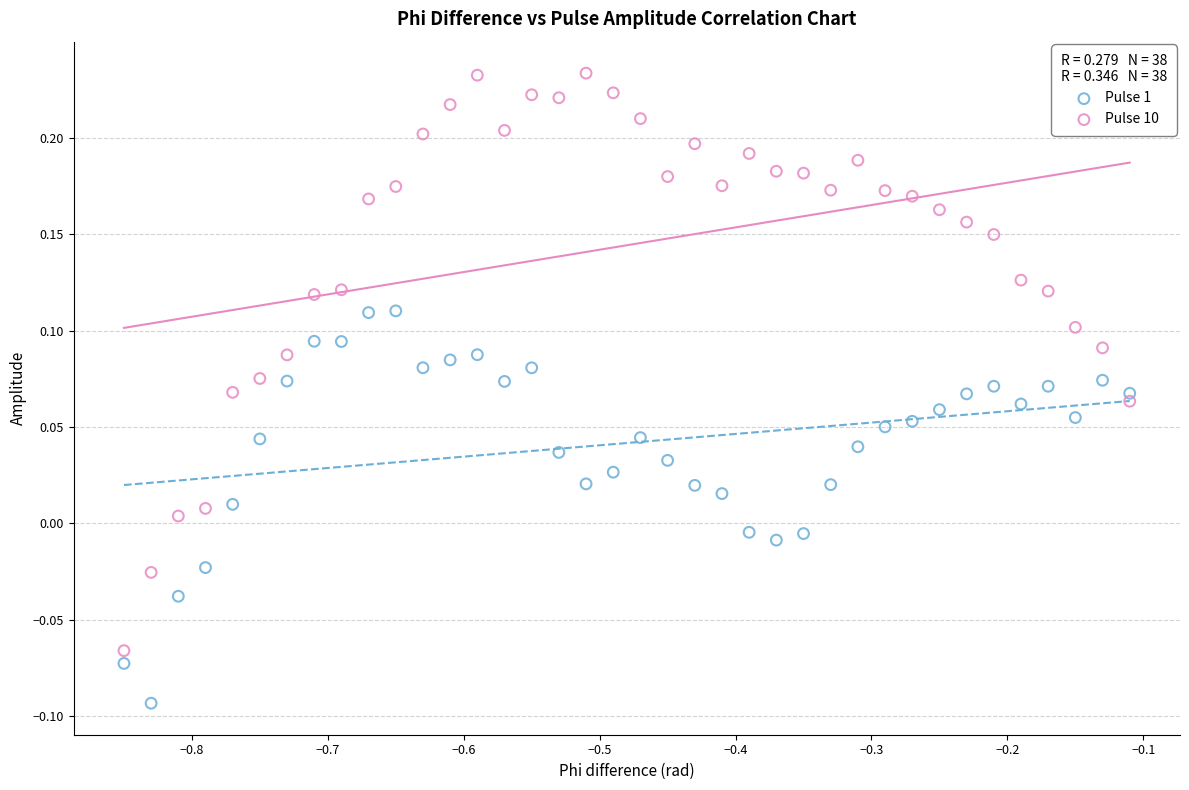

Which series has the largest Y range (max minus min)?

Pulse 10